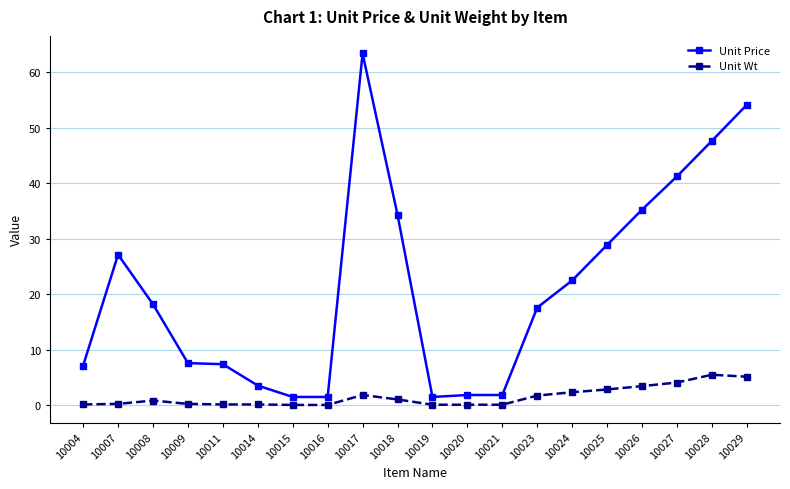

Where is the first local maximum for Unit Price?

10007